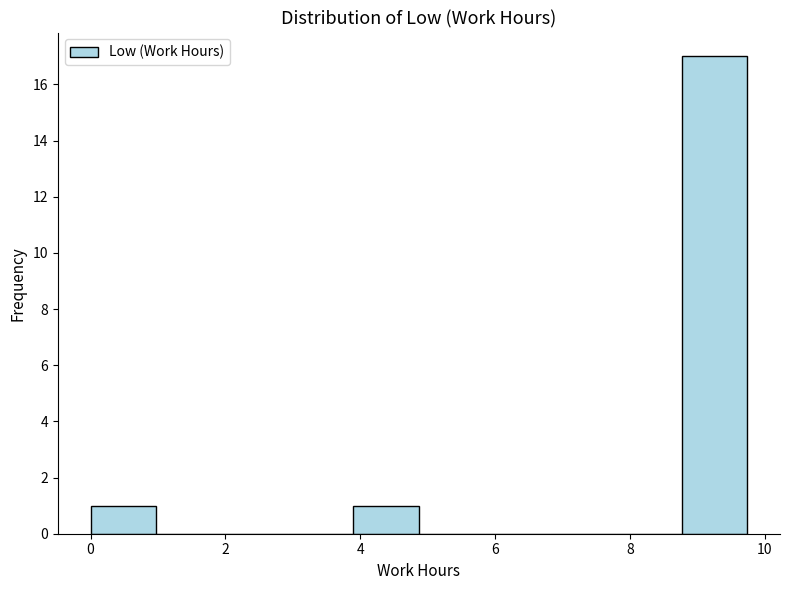

Over which range of the x-axis is the bar tallest?

8.8 to 9.8